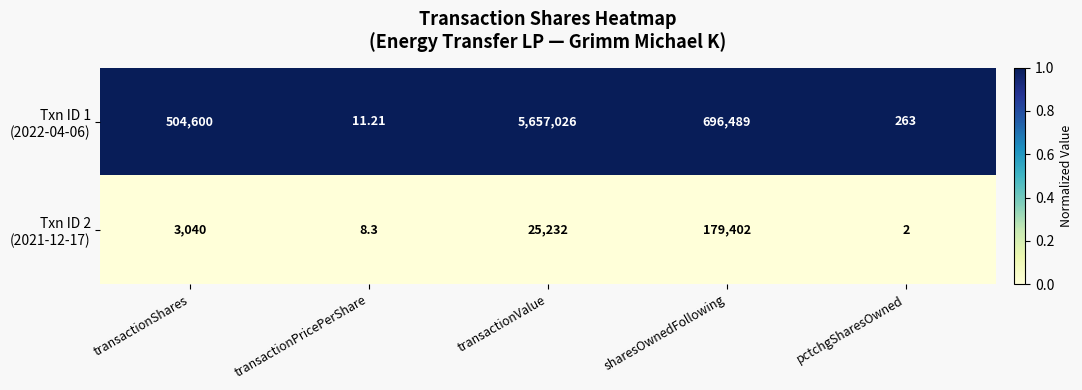

How many distinct data groups are displayed?

2